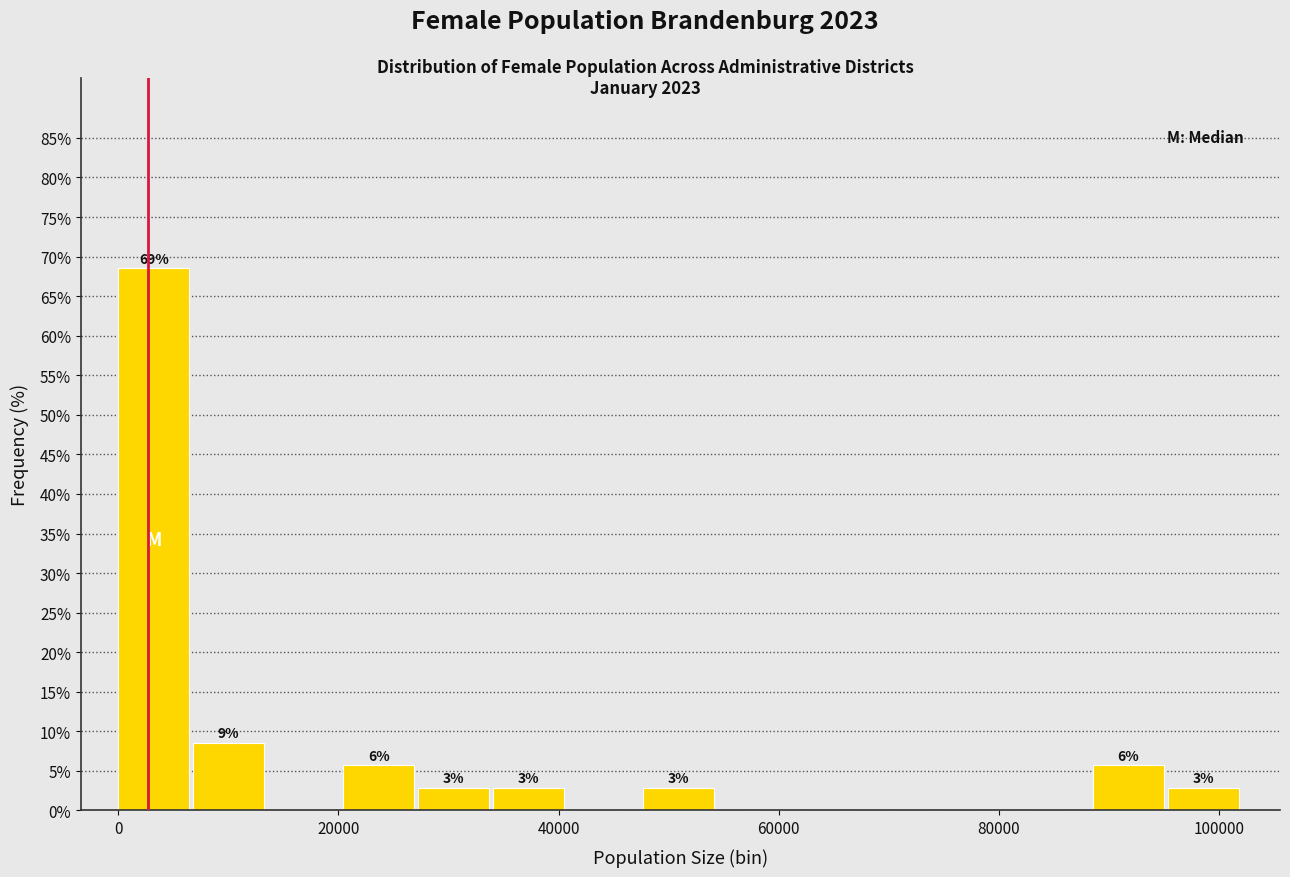

Read against the x-axis, roughly where is the centre of the tallest bar?

4000